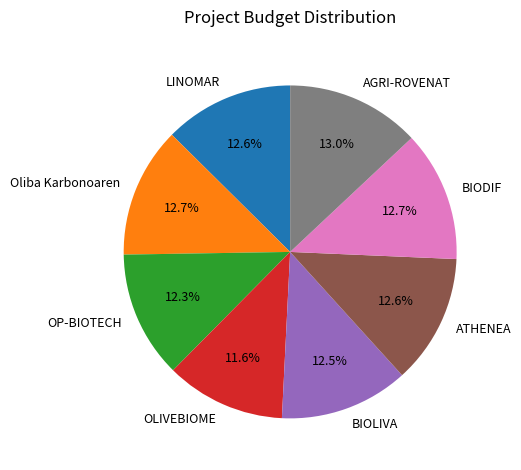

Approximately how many times larger is the value at Oliba Karbonoaren compared to OP-BIOTECH?

1.0